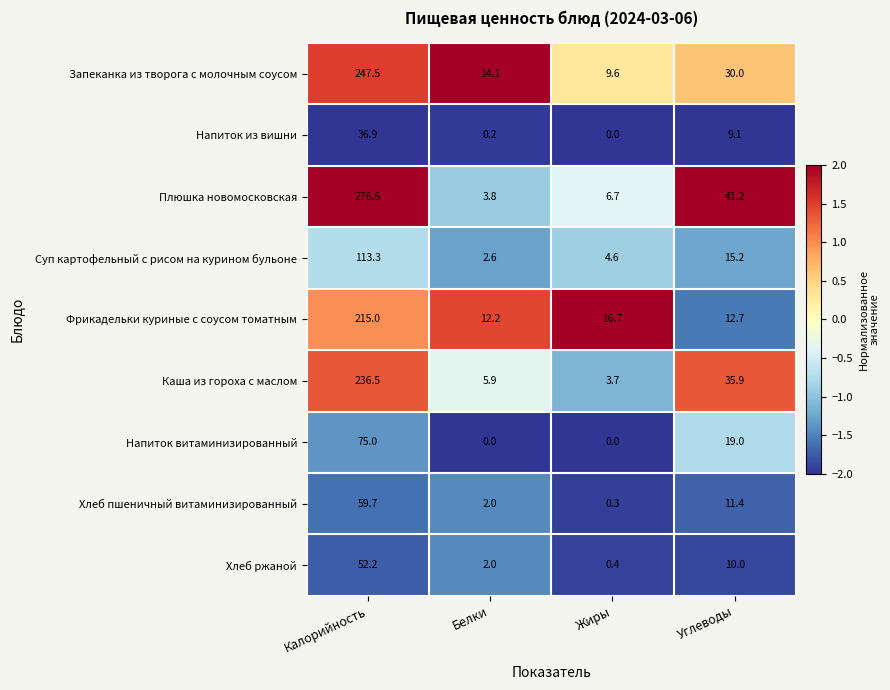

How many series are shown in this chart?

9